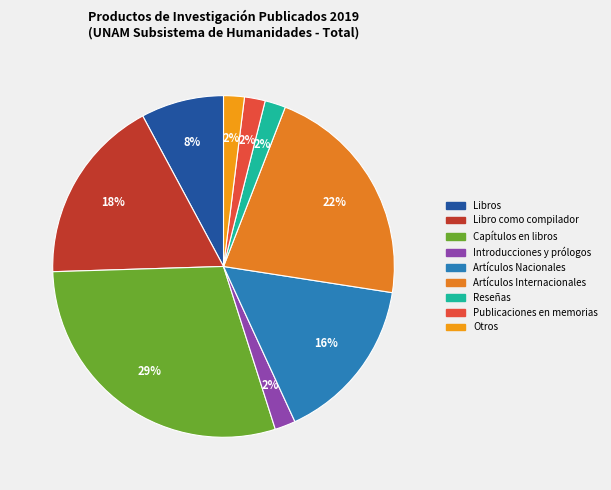

To the nearest percent, what is the combined percentage of Publicaciones en memorias and Otros?

4%